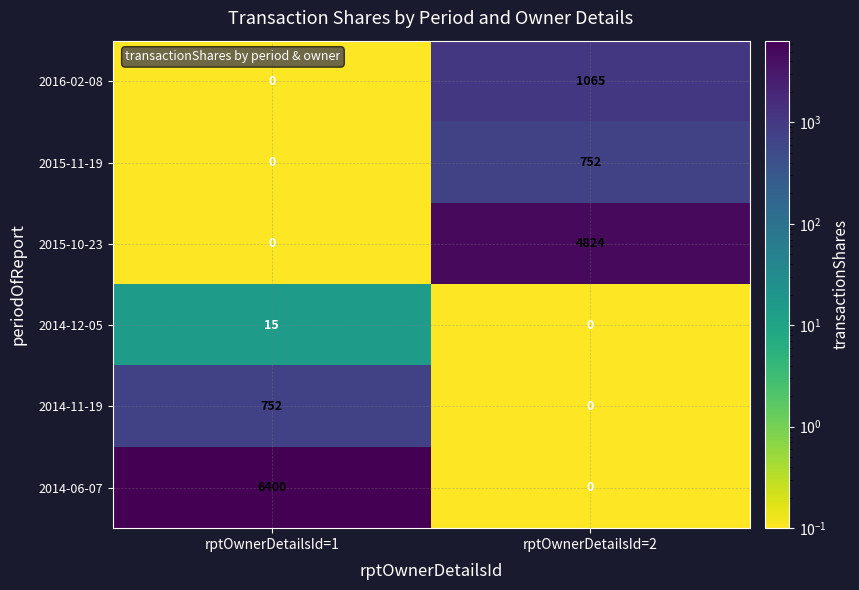

Which series has the largest total across all categories?

2014-06-07